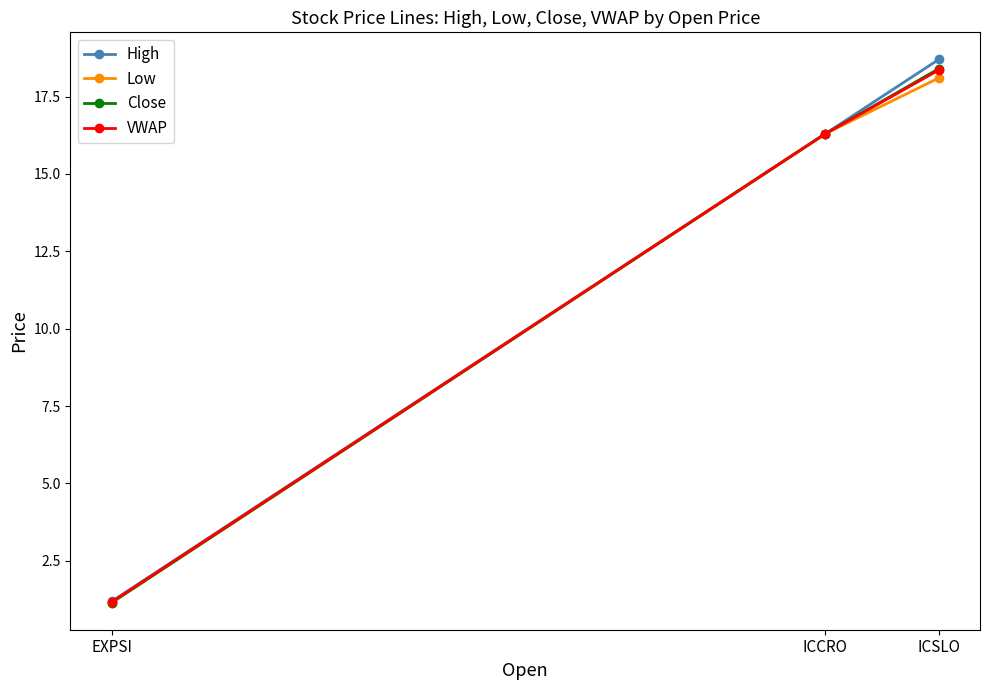

What is the label of the 1st point from the left?

EXPSI